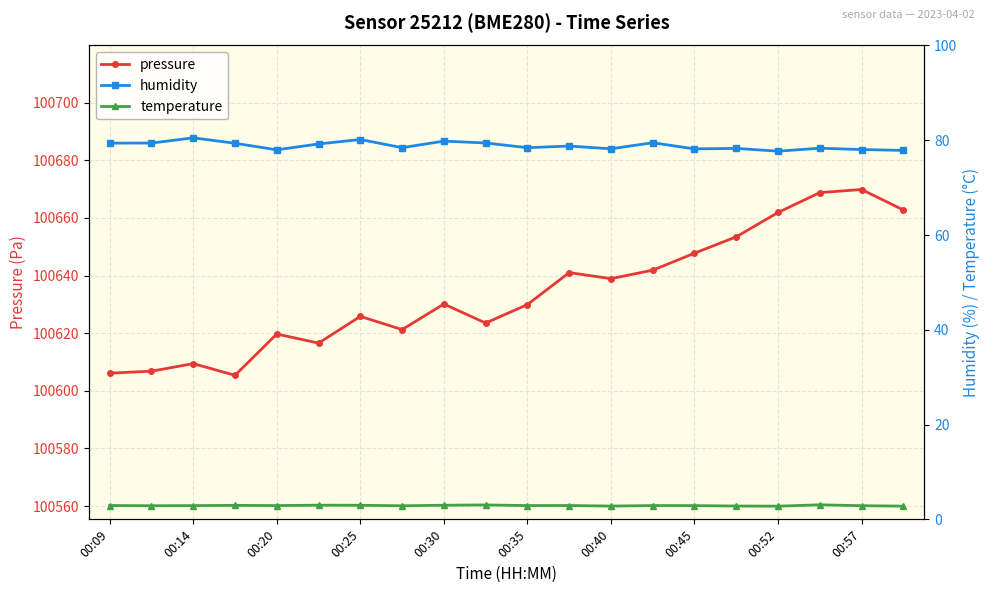

At how many categories does at least one series exceed 50812?

20